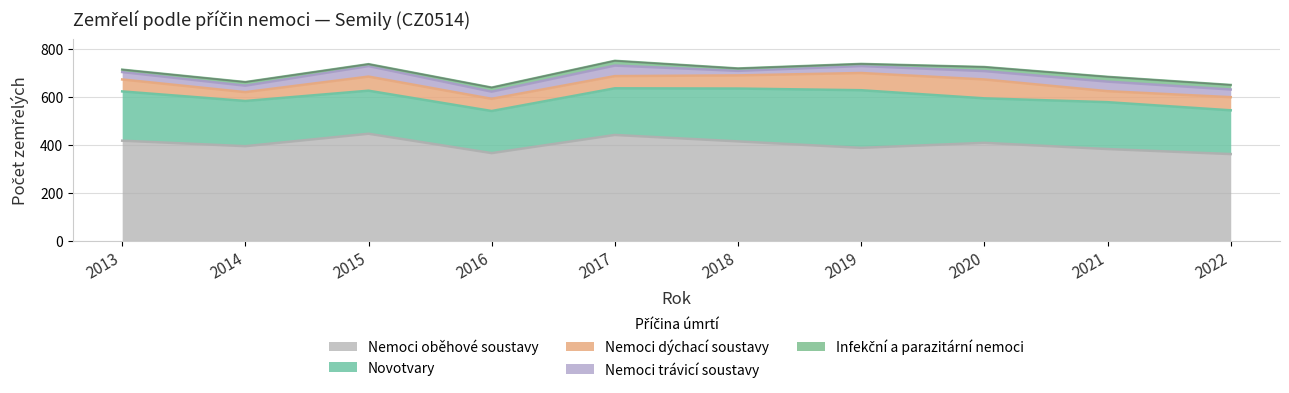

The Nemoci trávicí soustavy series shows 29 at 2019. True or false?

True